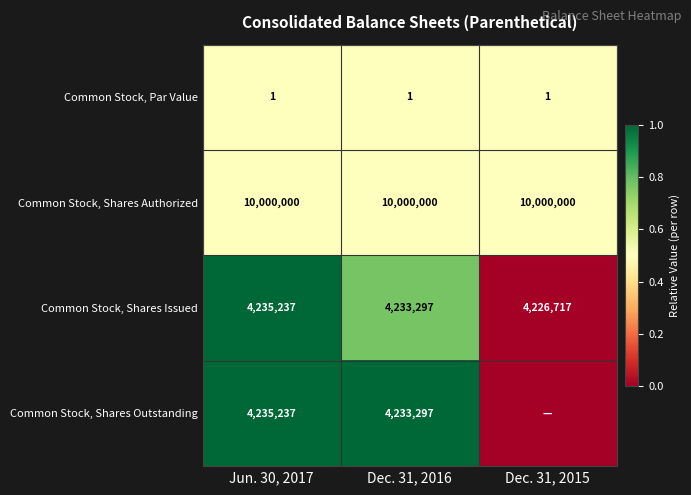

Count the number of categories in the chart.

3